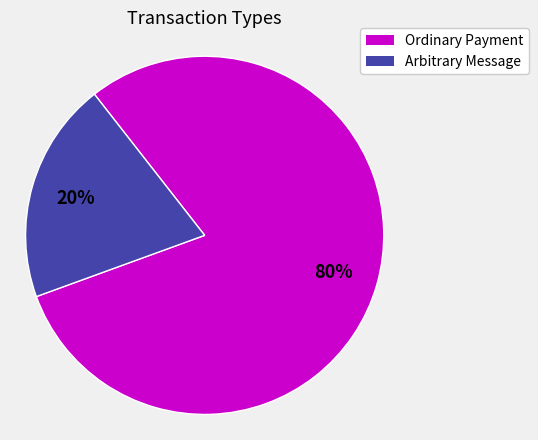

Is there a majority slice in this chart?

Yes